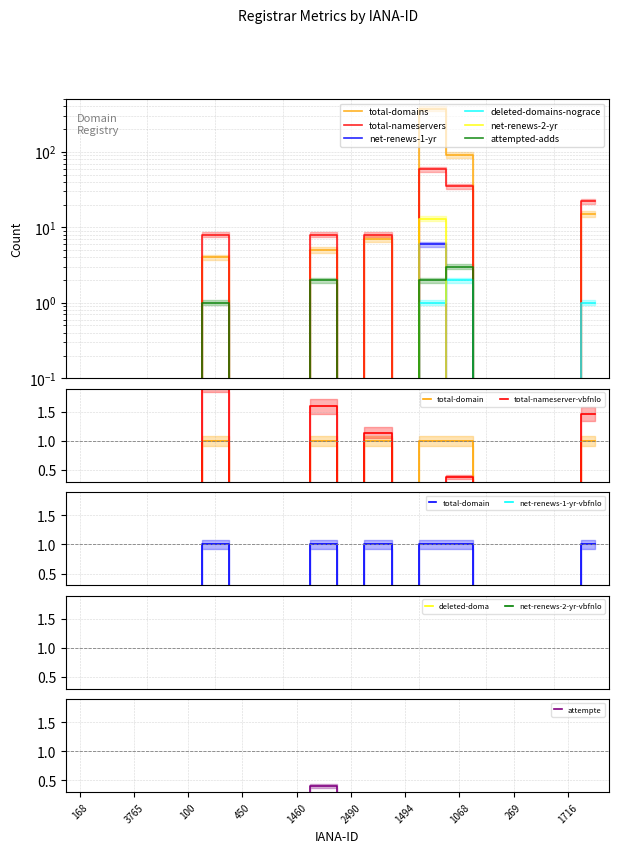

What is the maximum value shown in the chart?

374.0